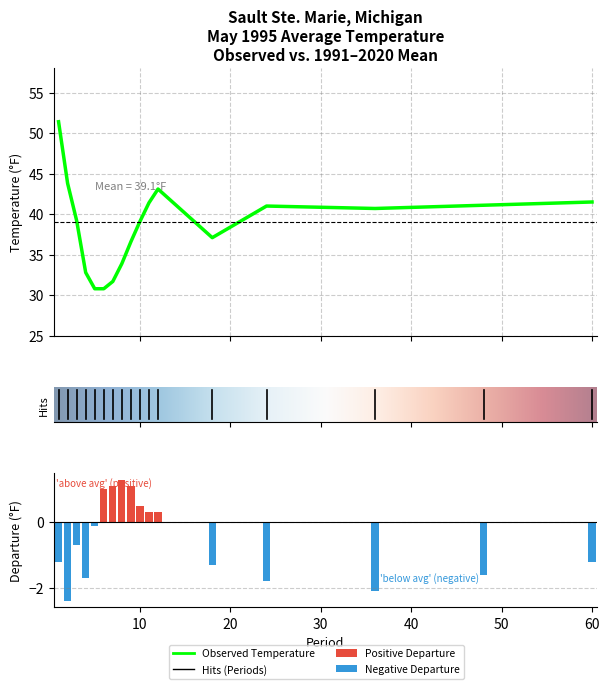

Is the value of Low Rank at 7 greater than the value of Departure at 24?

Yes